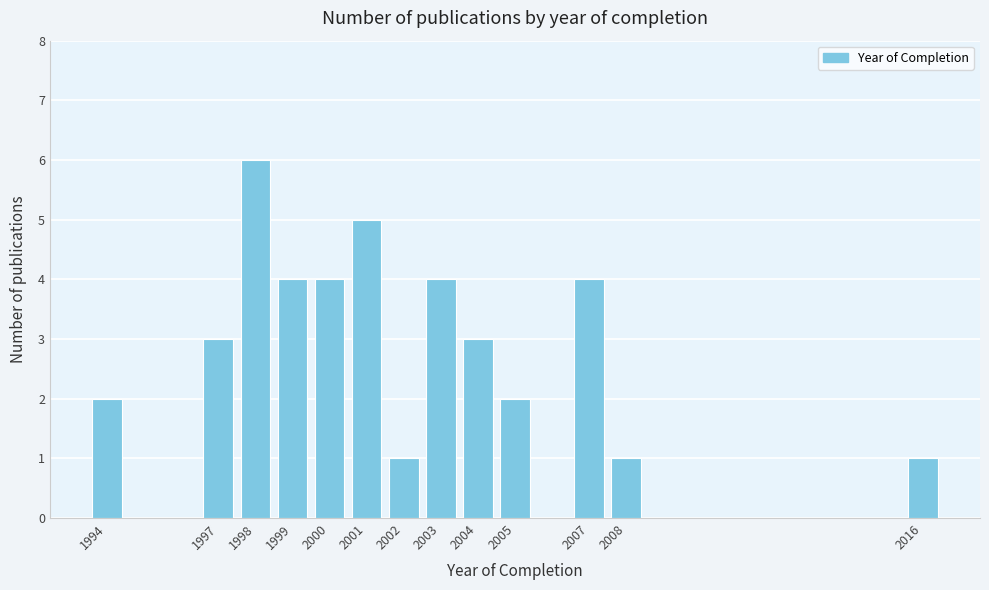

Reading left to right, list all the values displayed in this chart.

2	3	6	4	4	5	1	4	3	2	4	1	1